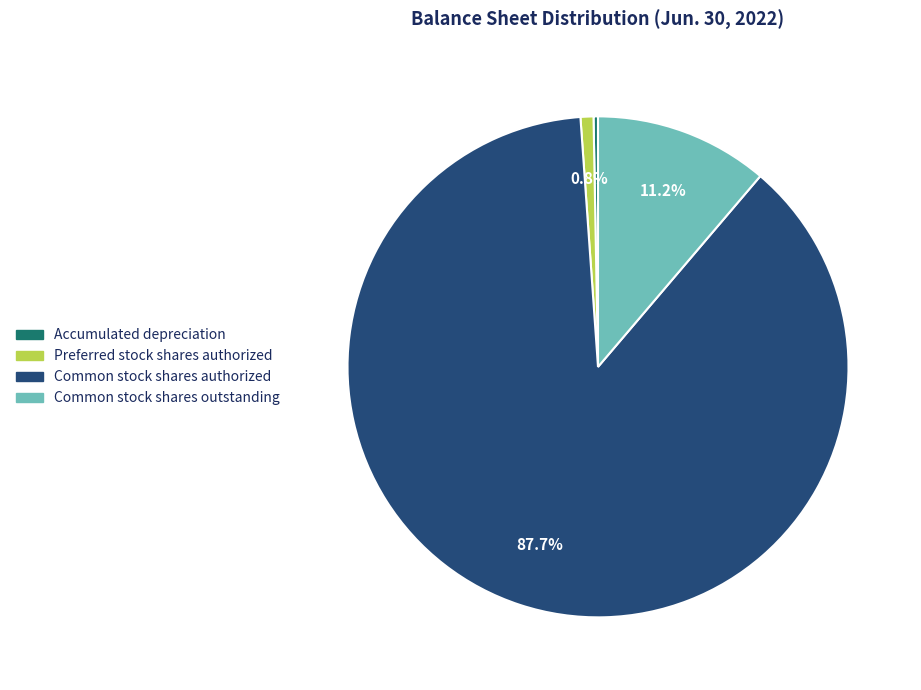

Which category has the smallest portion of the pie?

Accumulated depreciation